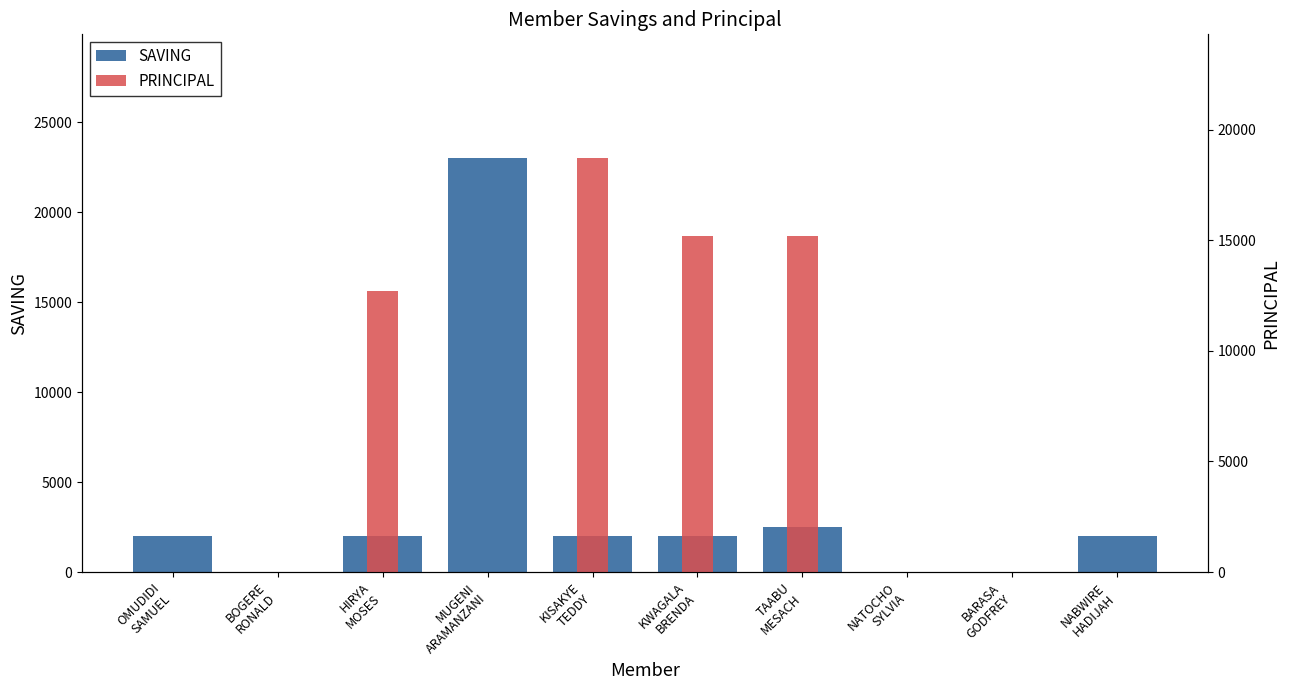

Where does the SAVING series first go above 2000?

MUGENI
ARAMANZANI